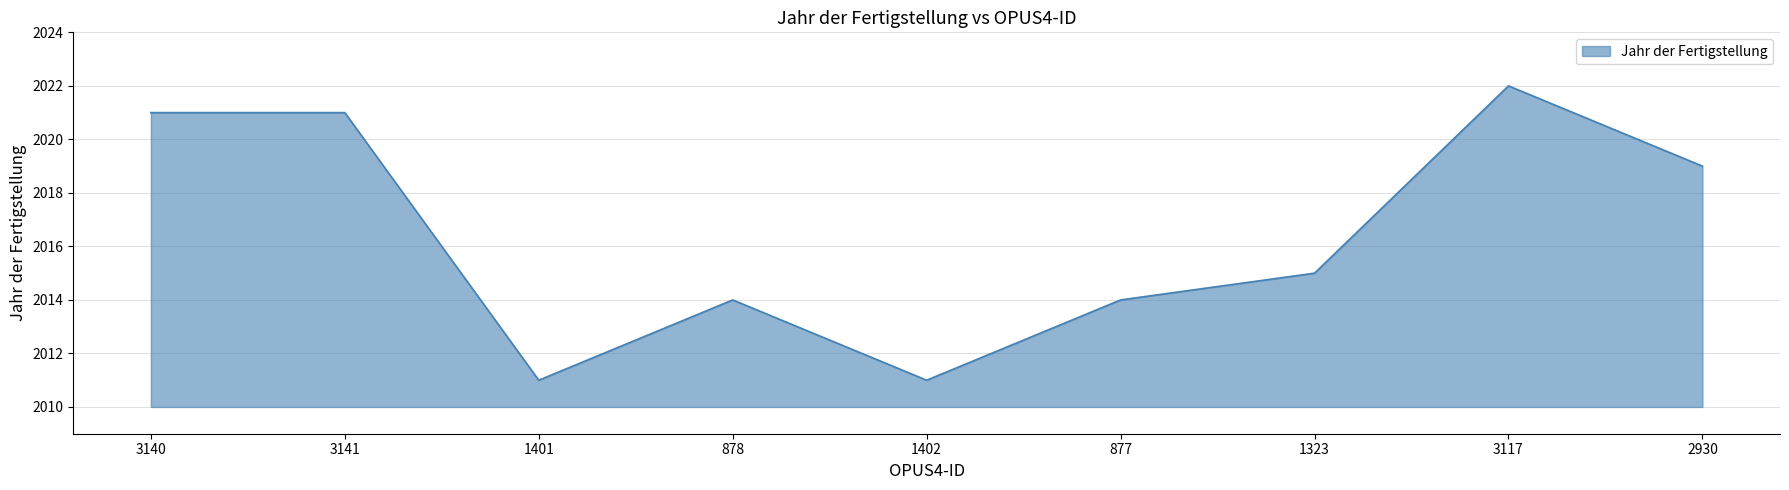

How many interior local valleys (lower than both neighbors) does the data have?

2